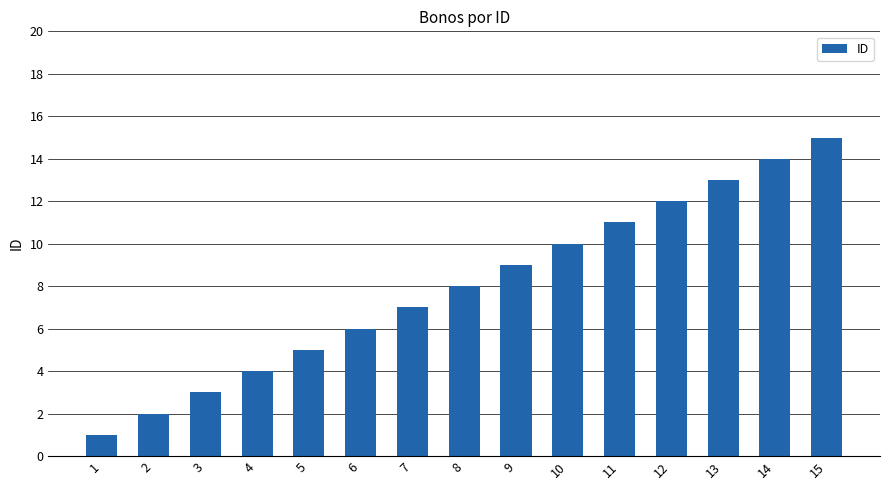

What is the minimum value shown in the chart?

1